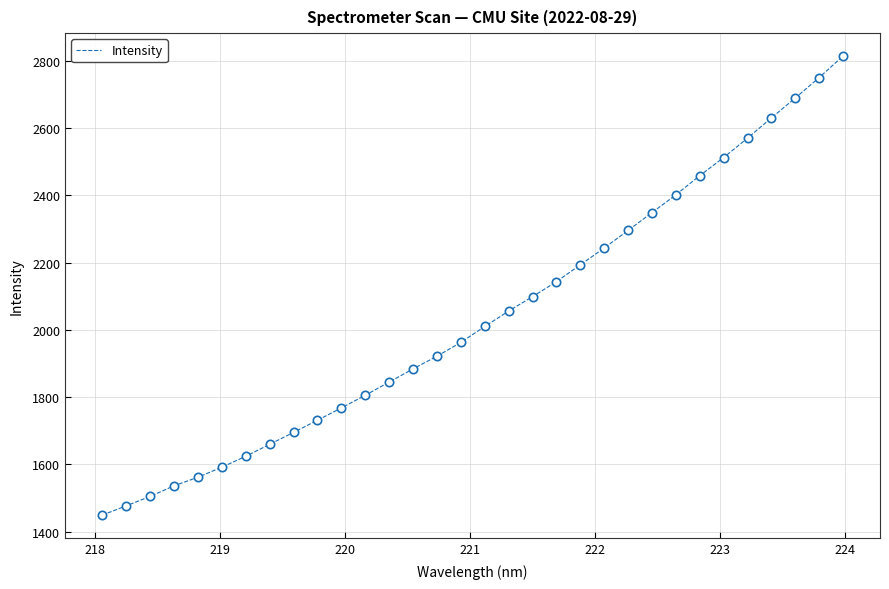

What is the greatest value displayed?

2814.1